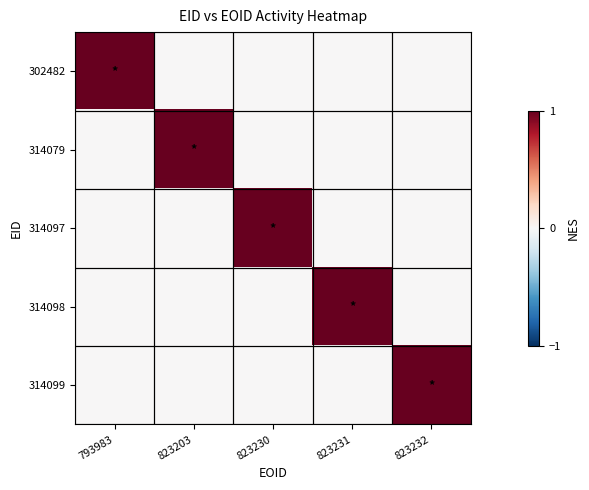

Which series has the largest range (max minus min)?

302482